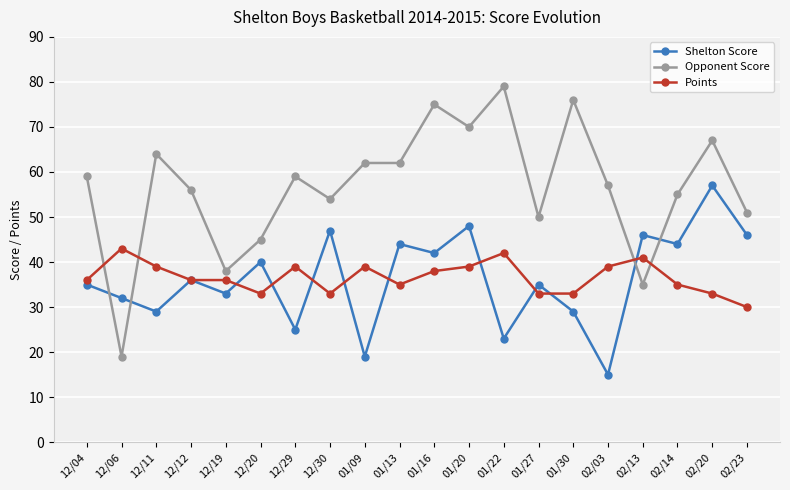

Is the value of Shelton Score at 02/03 greater than the value of Points at 12/19?

No